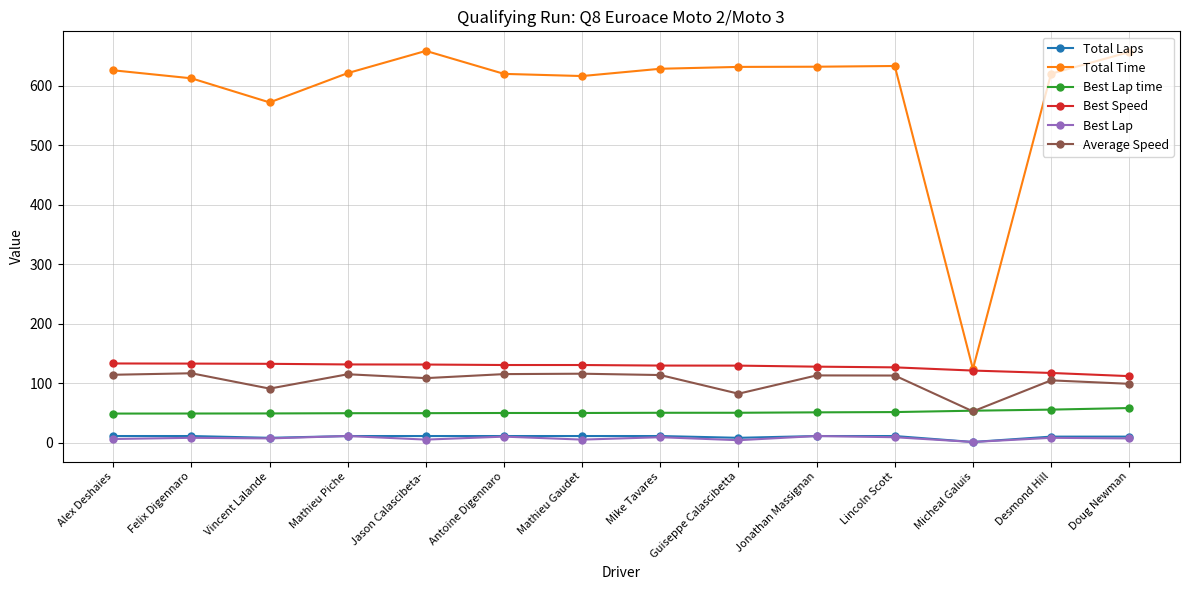

What is the difference between the Average Speed values at Desmond Hill and Micheal Galuis?

52.1